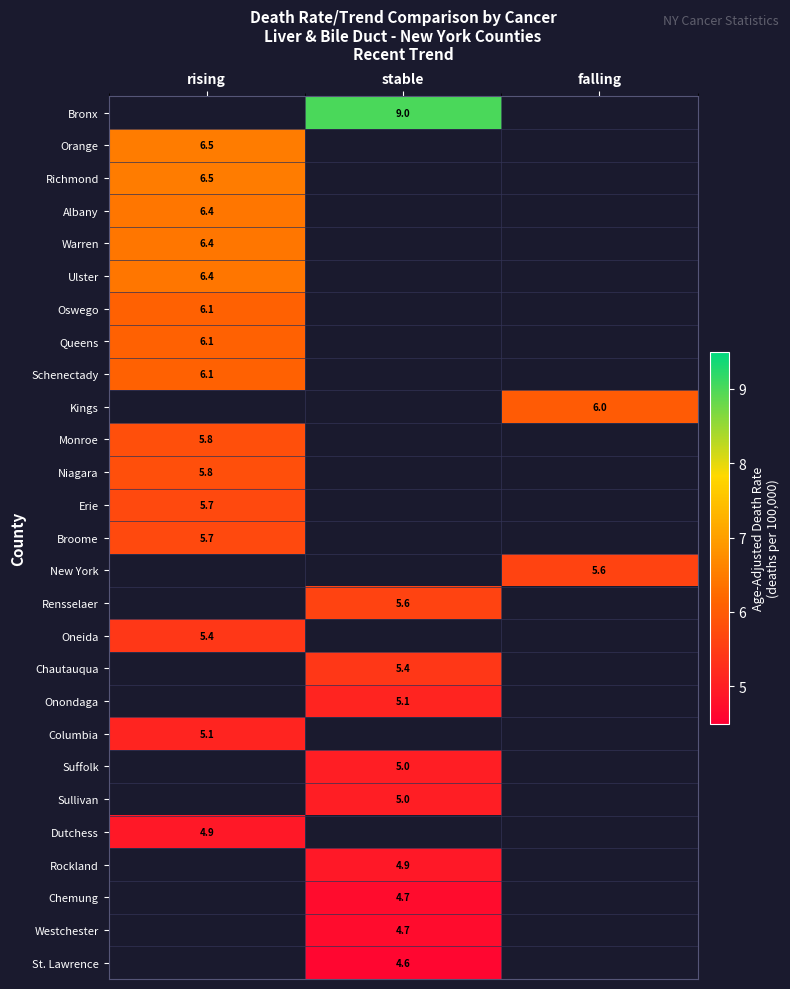

Is the value of New York at falling greater than the value of Onondaga at stable?

Yes